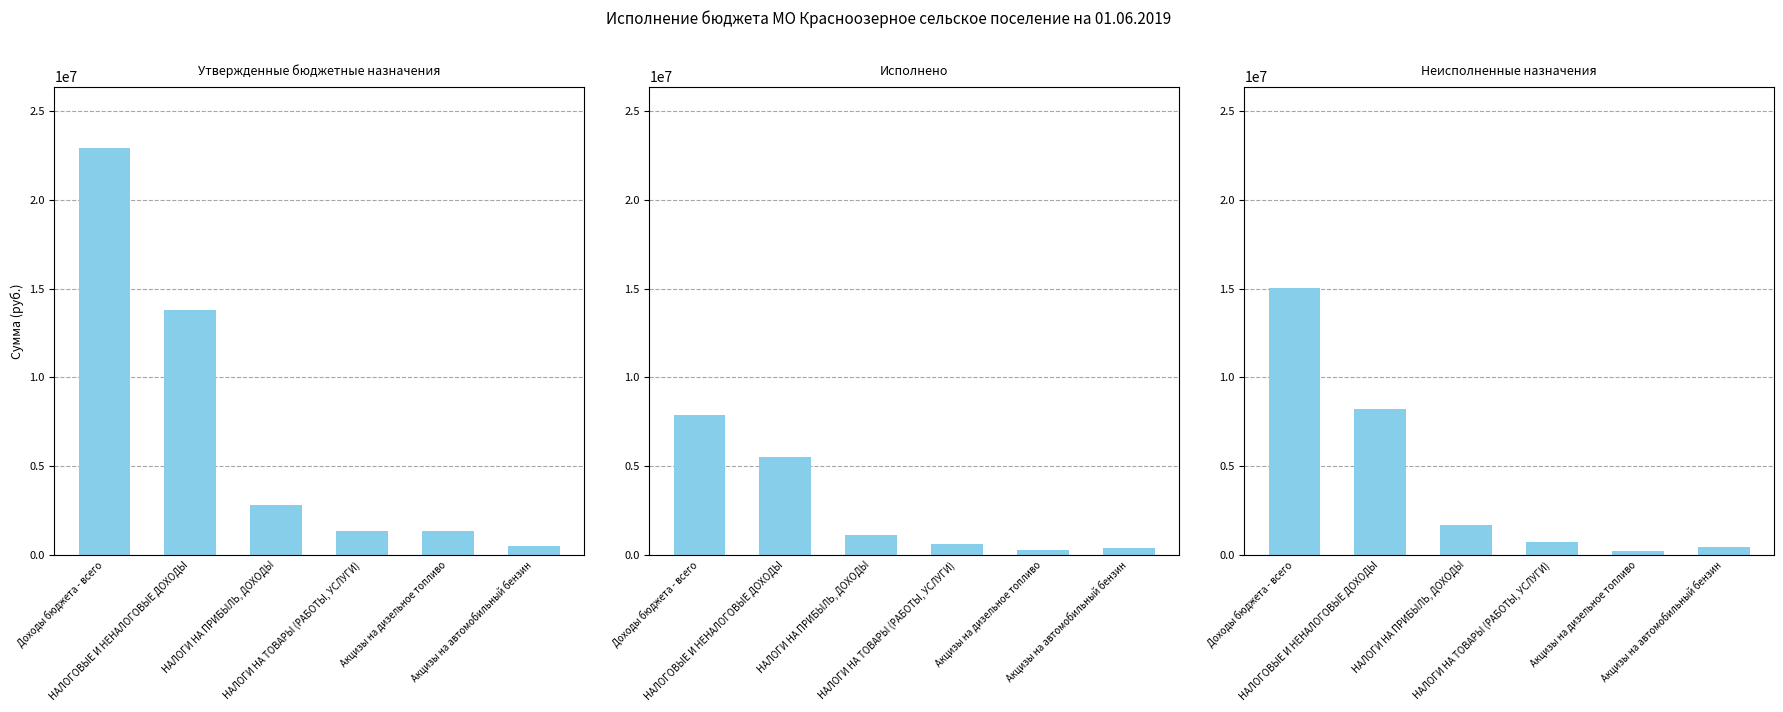

True or false: Утвержденные бюджетные назначения has a value of 1344500.0 at Акцизы на дизельное топливо.

True